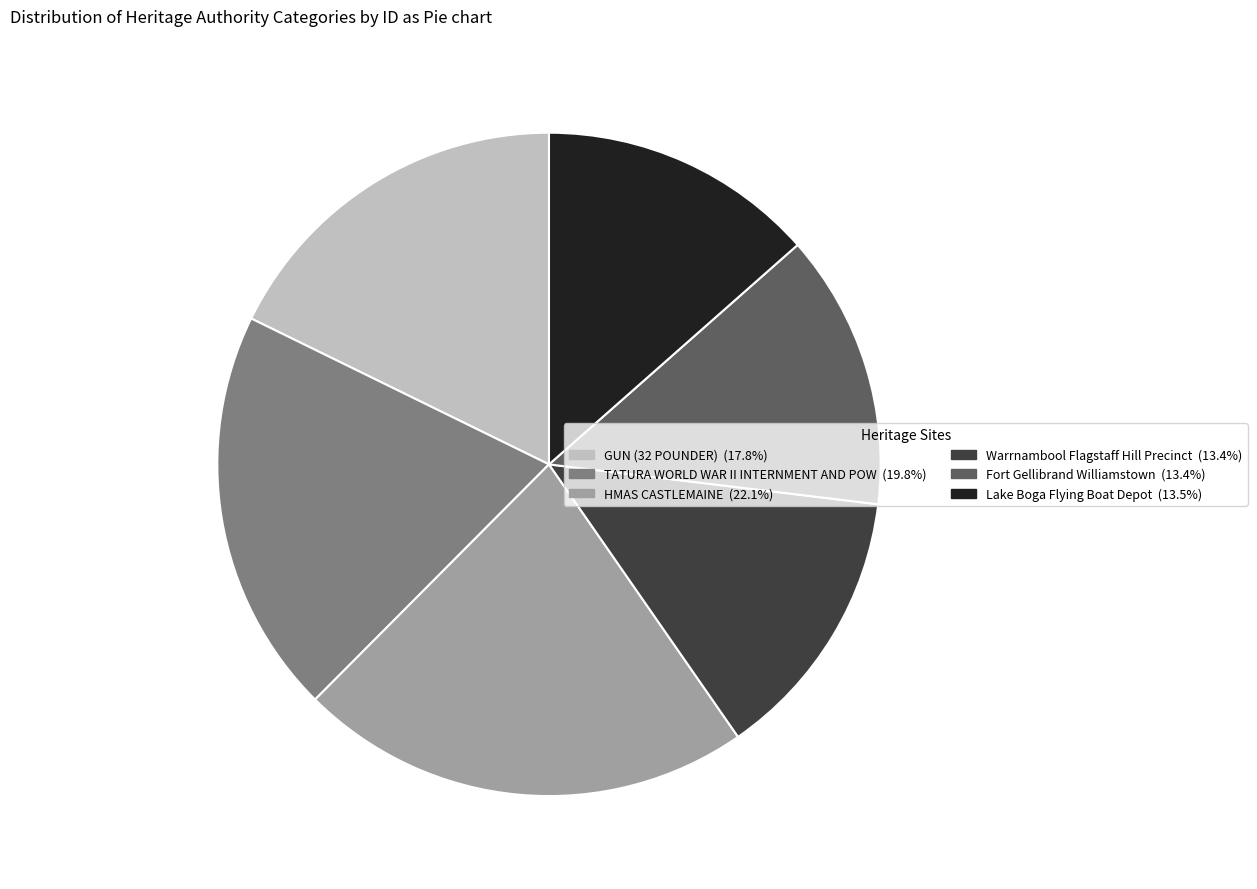

What is the ratio of the value at Fort Gellibrand Williamstown (13.4%) to the value at GUN (32 POUNDER) (17.8%)?

0.8